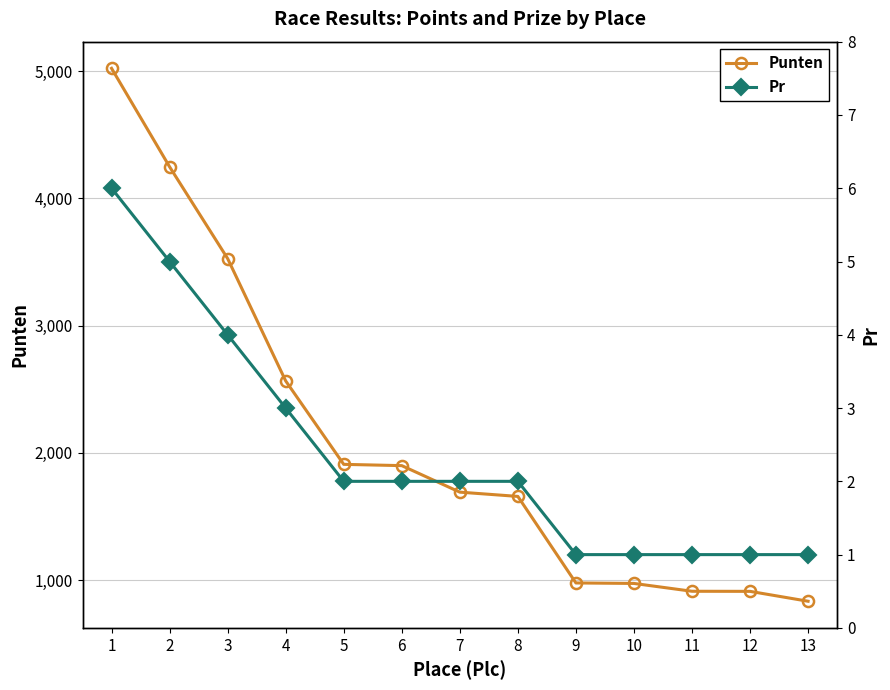

Rank the series at 7 from highest to lowest value.

Punten, Pr